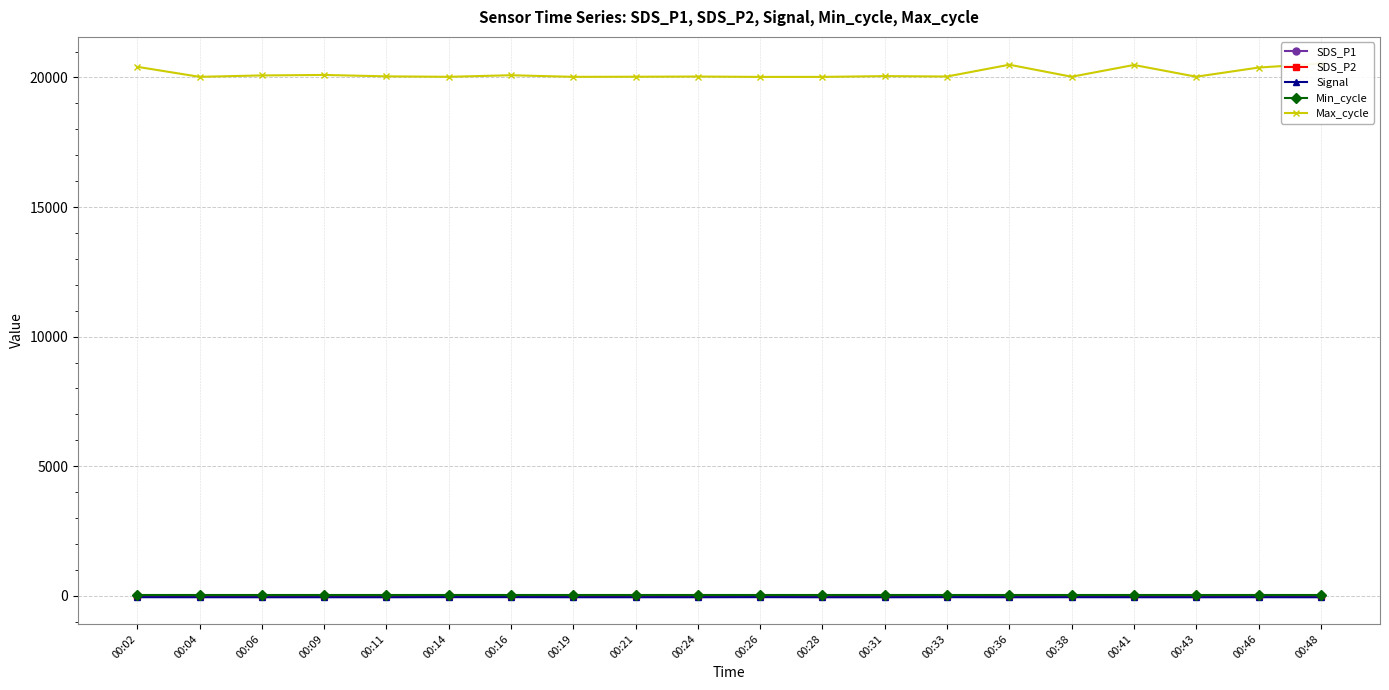

True or false: Min_cycle has a value of 28.0 at 00:09.

True